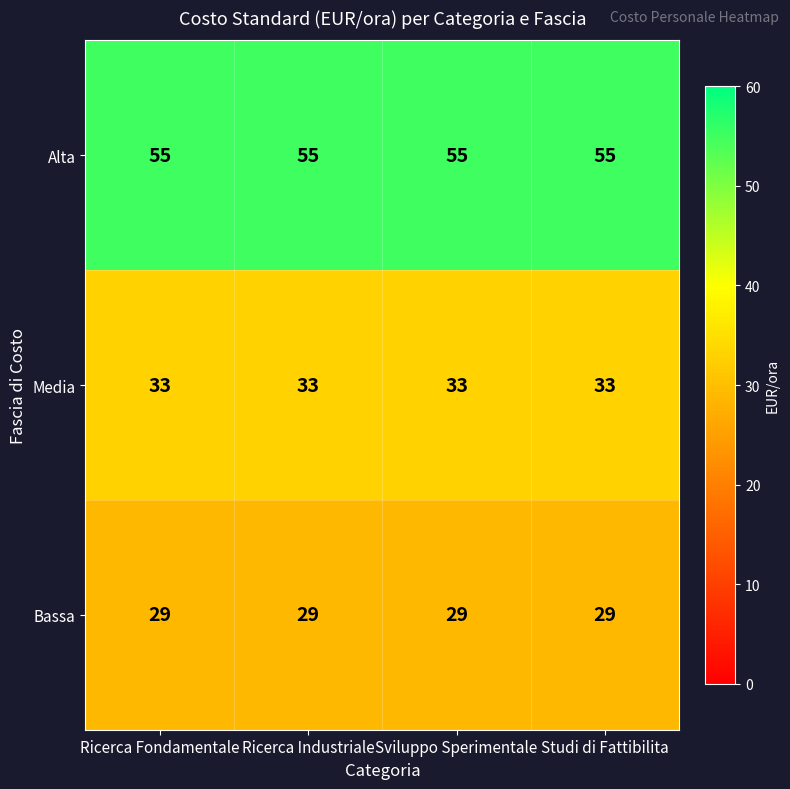

What is the smallest value displayed?

29